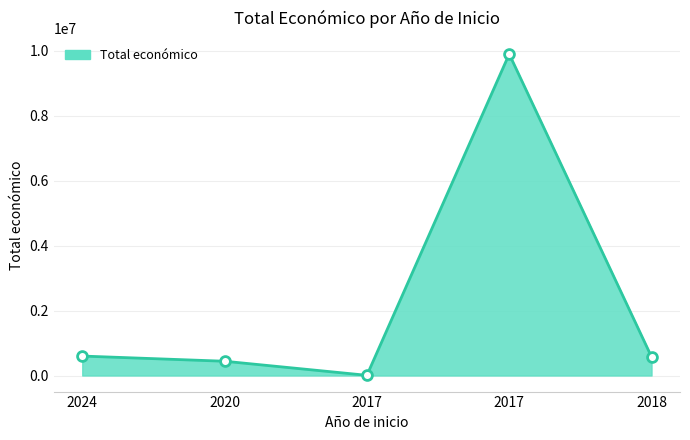

How many values are below 574000?

2